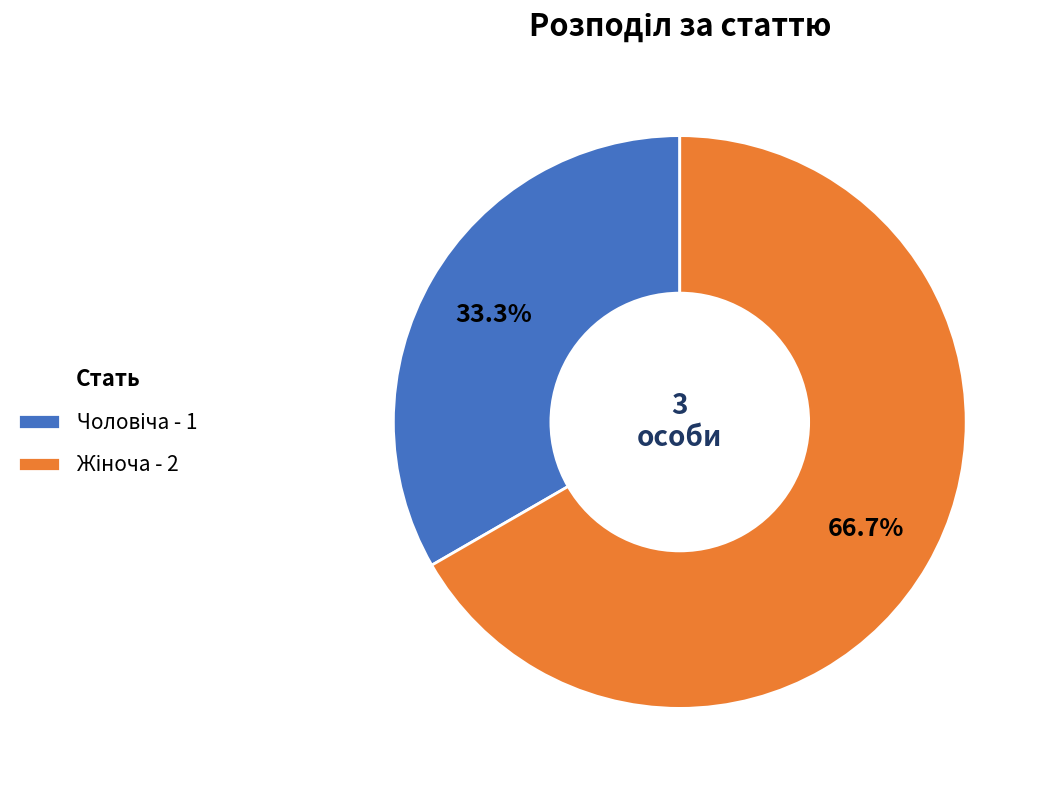

Is there a majority slice in this chart?

Yes